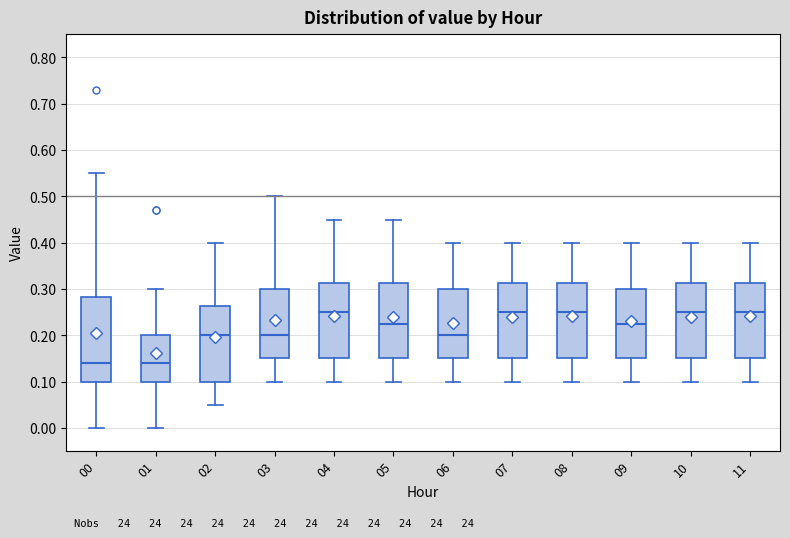

Where does the median line of the box at x = 03 sit on the y-axis? The values are not printed on the chart, so give them approximately, as read against the axis.

0.20